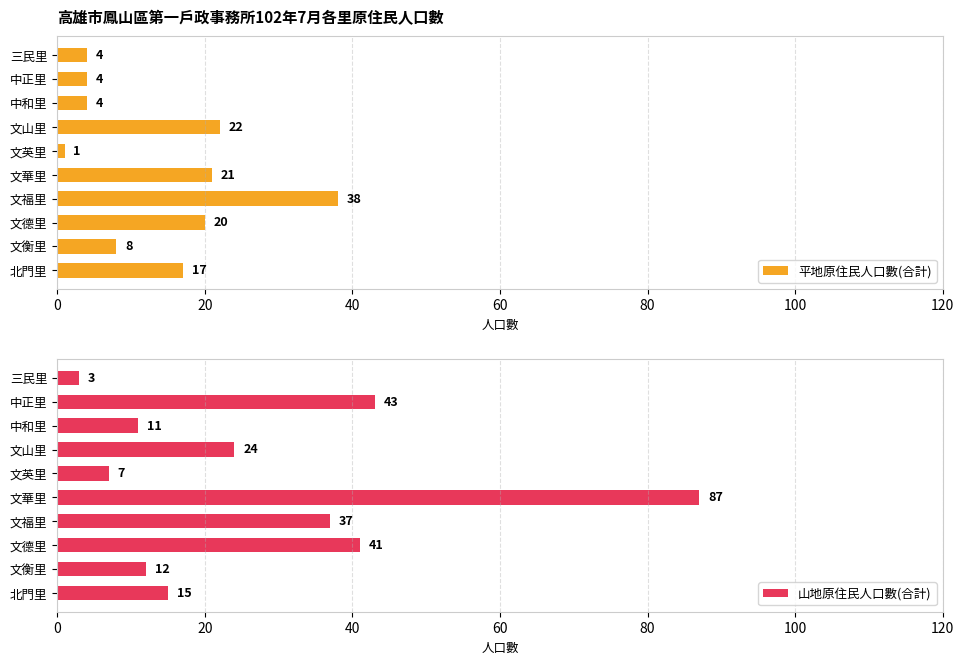

What is the sum of the 山地原住民人口數(合計) values at 文華里 and 文福里?

124